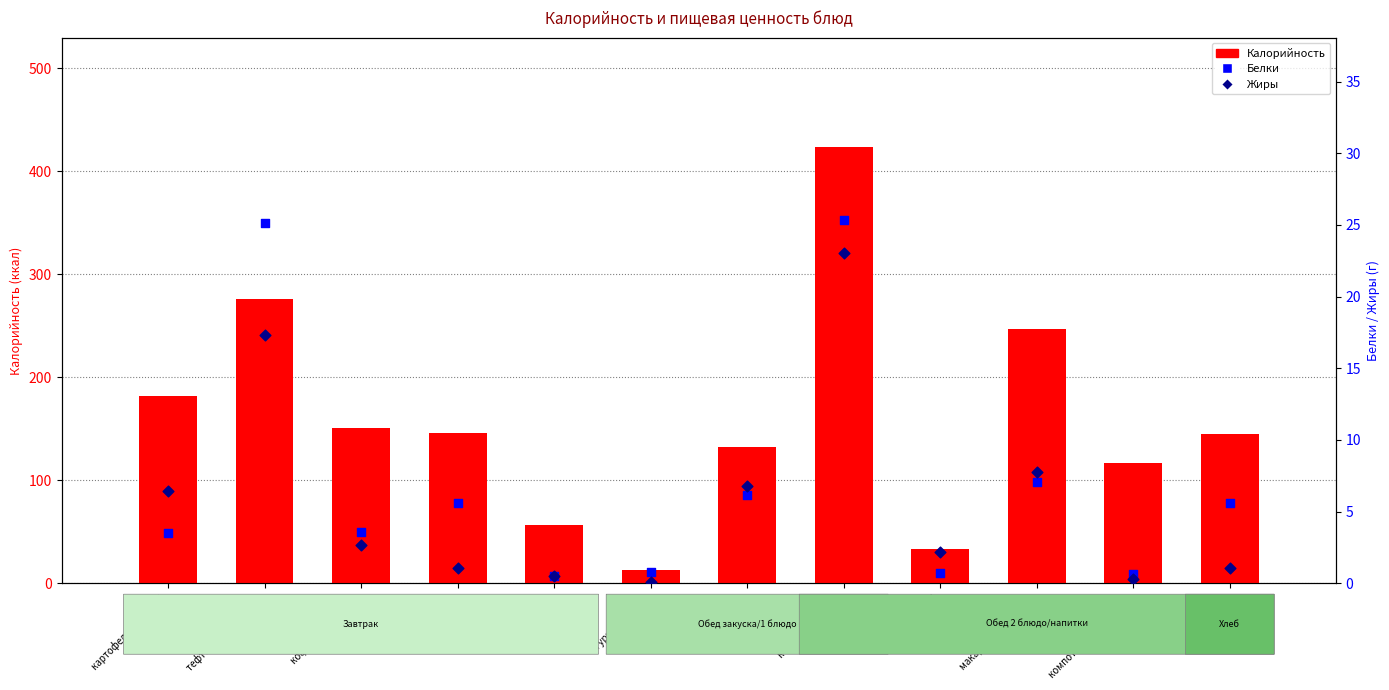

At which category is the sum across all series the highest?

котлеты из птицы